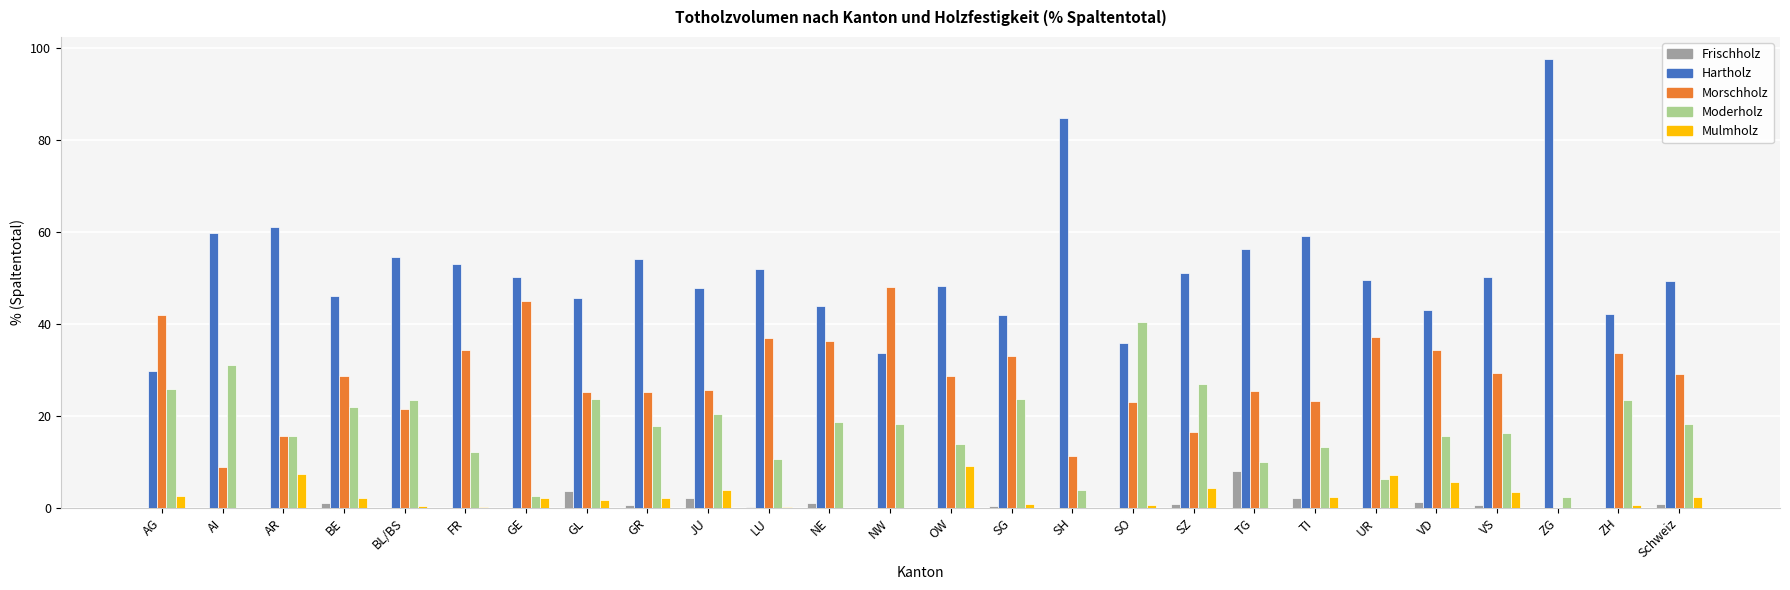

What is the highest value of the Frischholz series?

8.1